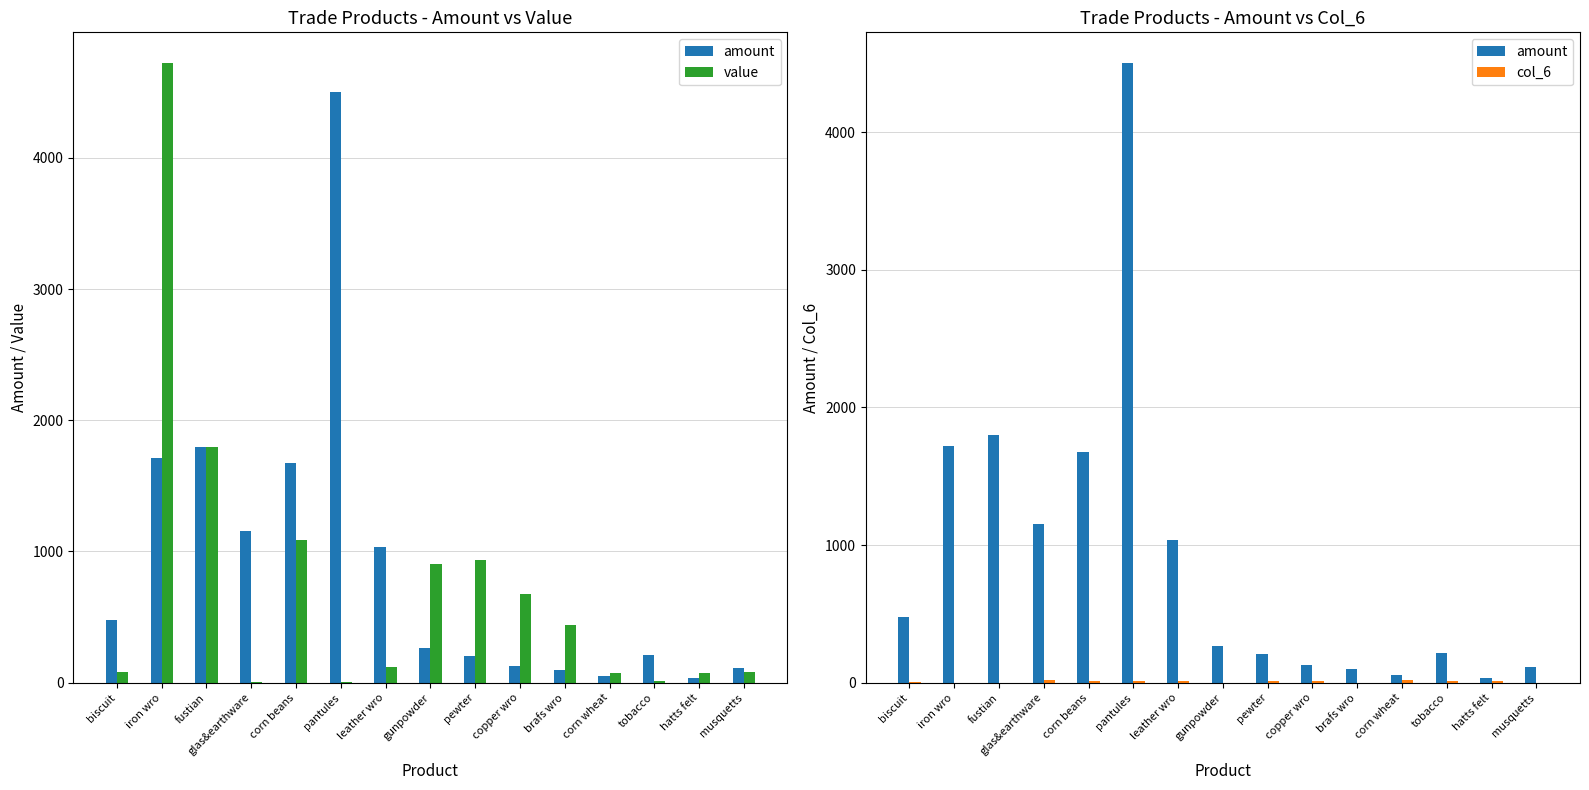

What is the label of the 1st bar from the left?

biscuit